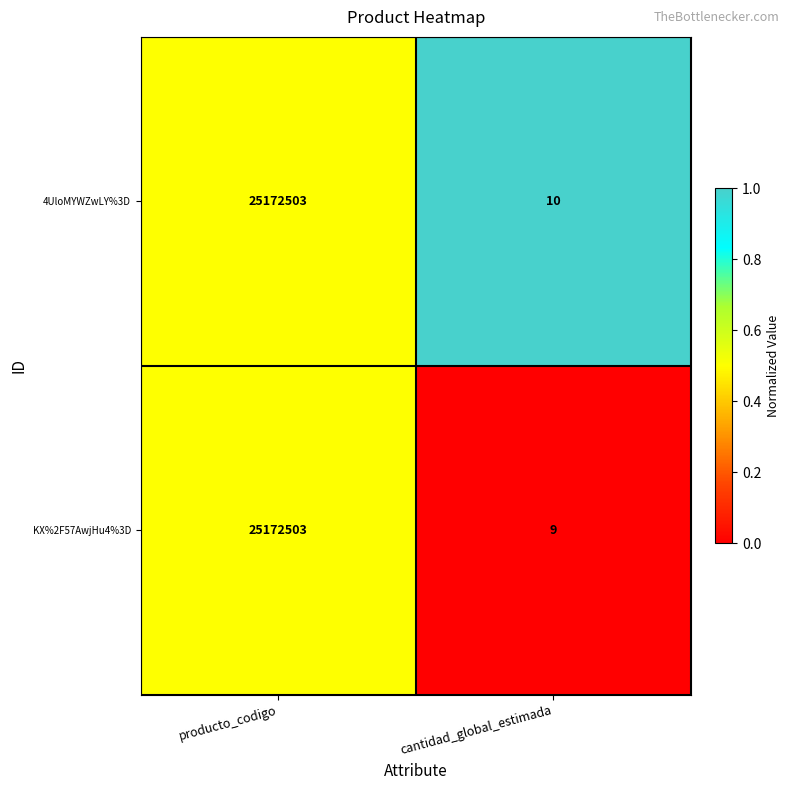

How many distinct data groups are displayed?

2